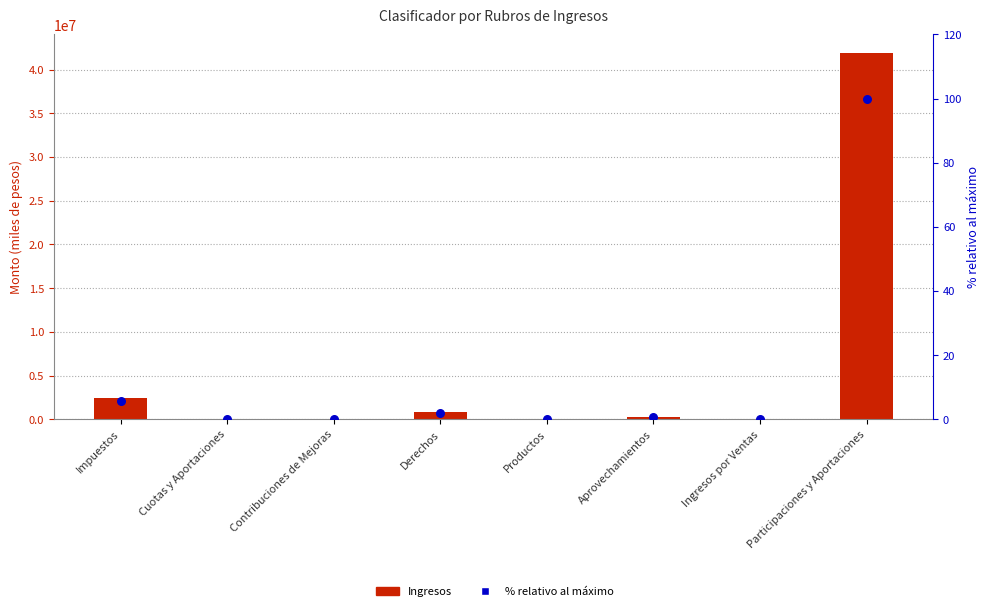

What is the total value across all series at Impuestos?

2445126.7